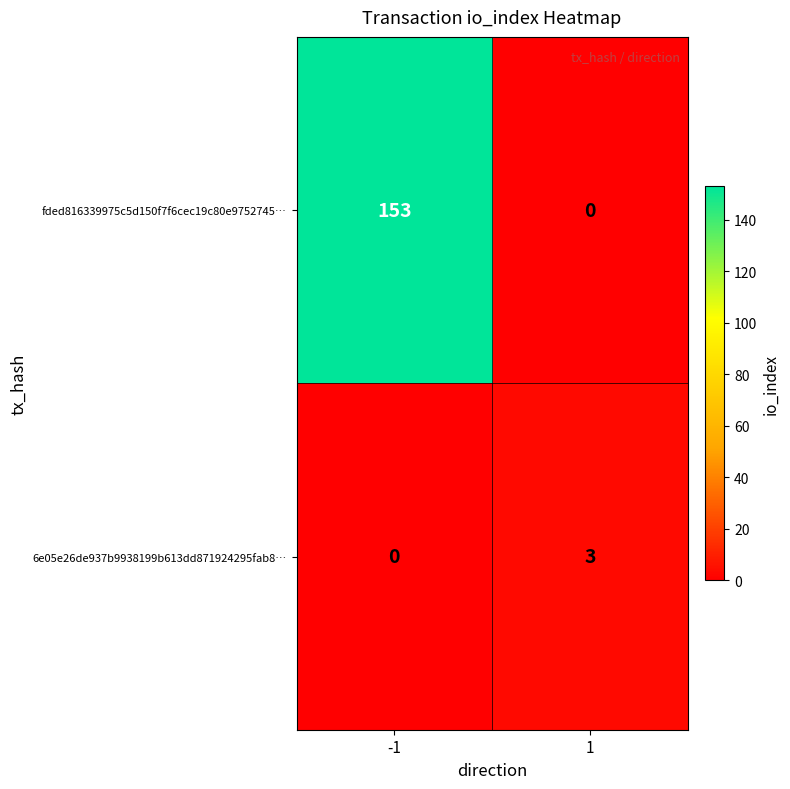

What is the maximum value for fded816339975c5d150f7f6cec19c80e9752745…?

153